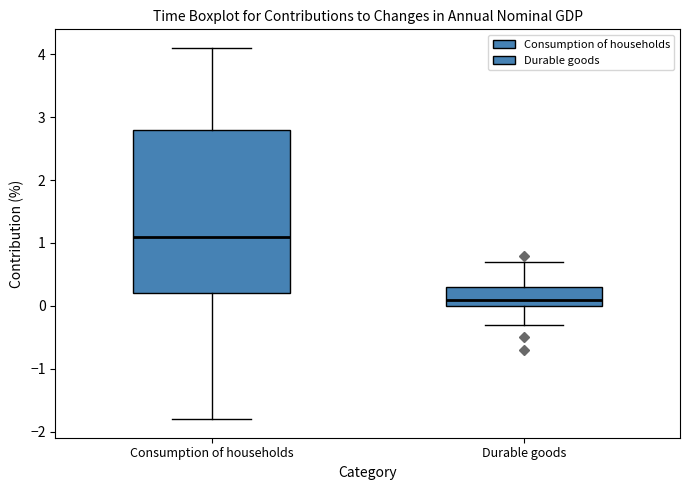

Which box's median line is the lowest?

Durable goods